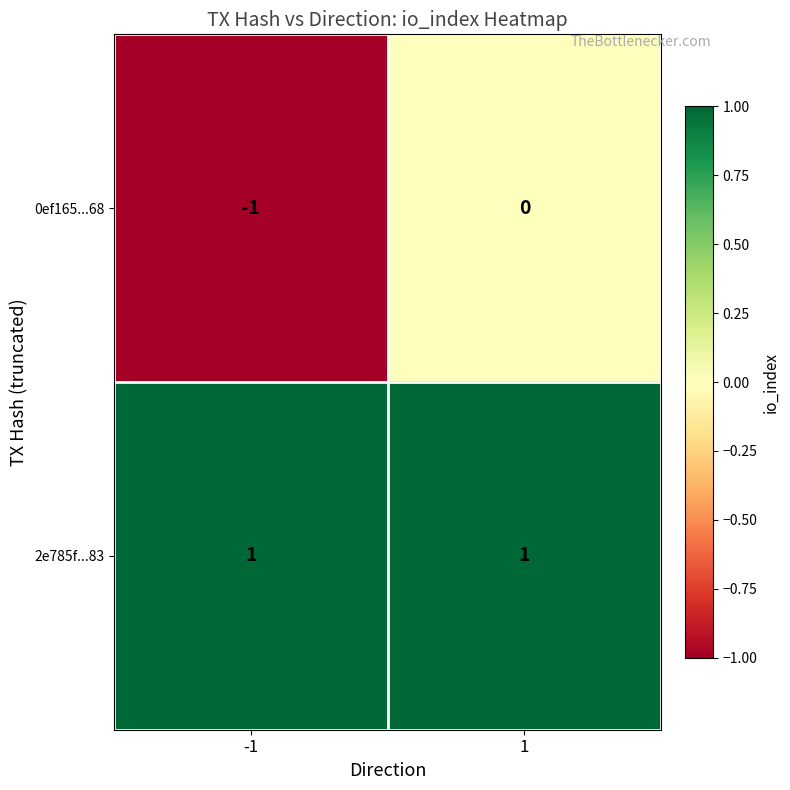

Is the value of 2e785f...83 at 1 greater than the value of 0ef165...68 at 1?

Yes